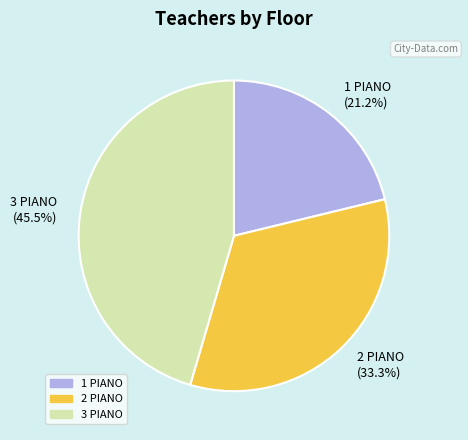

Count the number of slices in the pie.

3